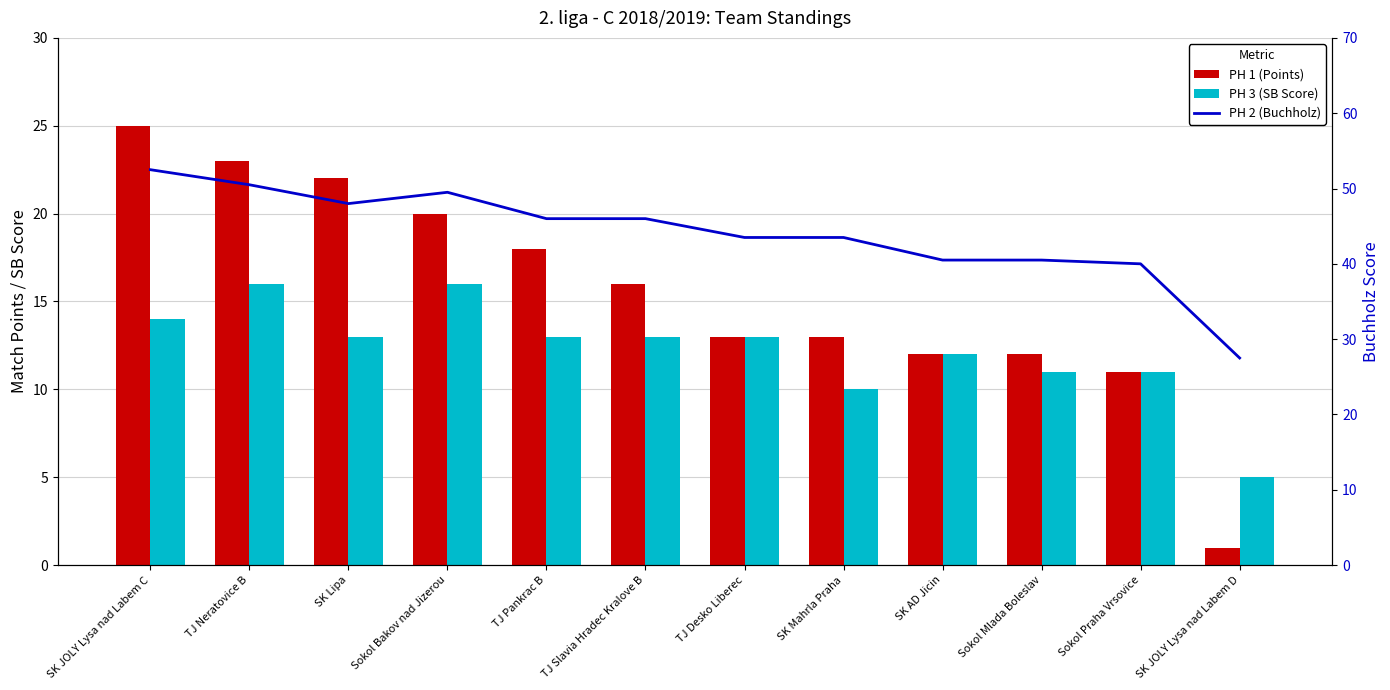

Rank the series by their maximum value, from lowest to highest.

PH 3 (SB Score), PH 1 (Points), PH 2 (Buchholz)